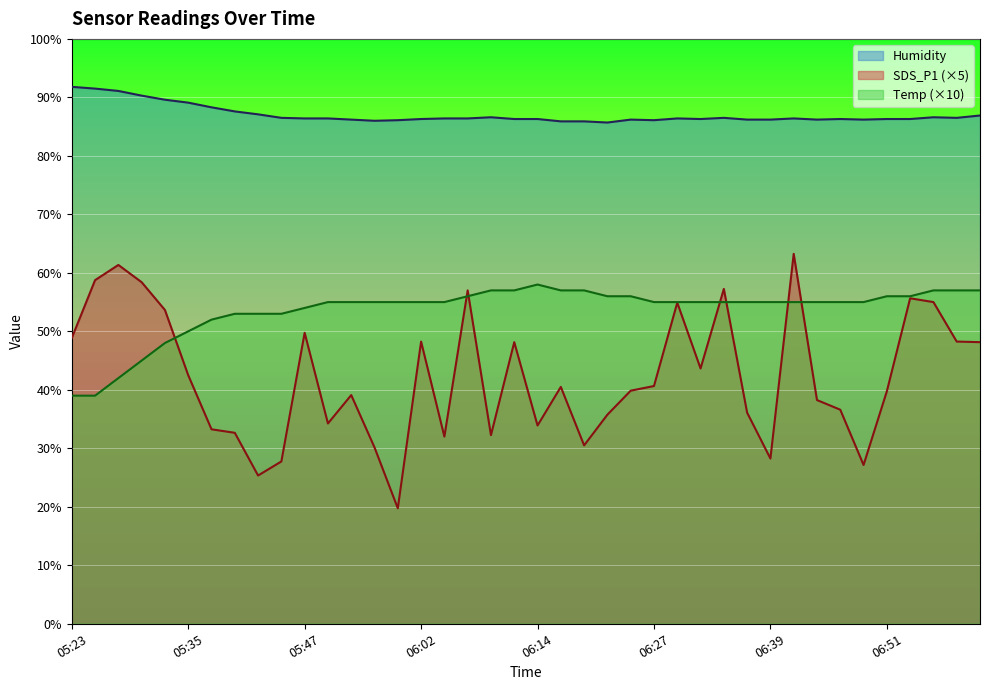

What is the minimum value for Humidity?

85.7